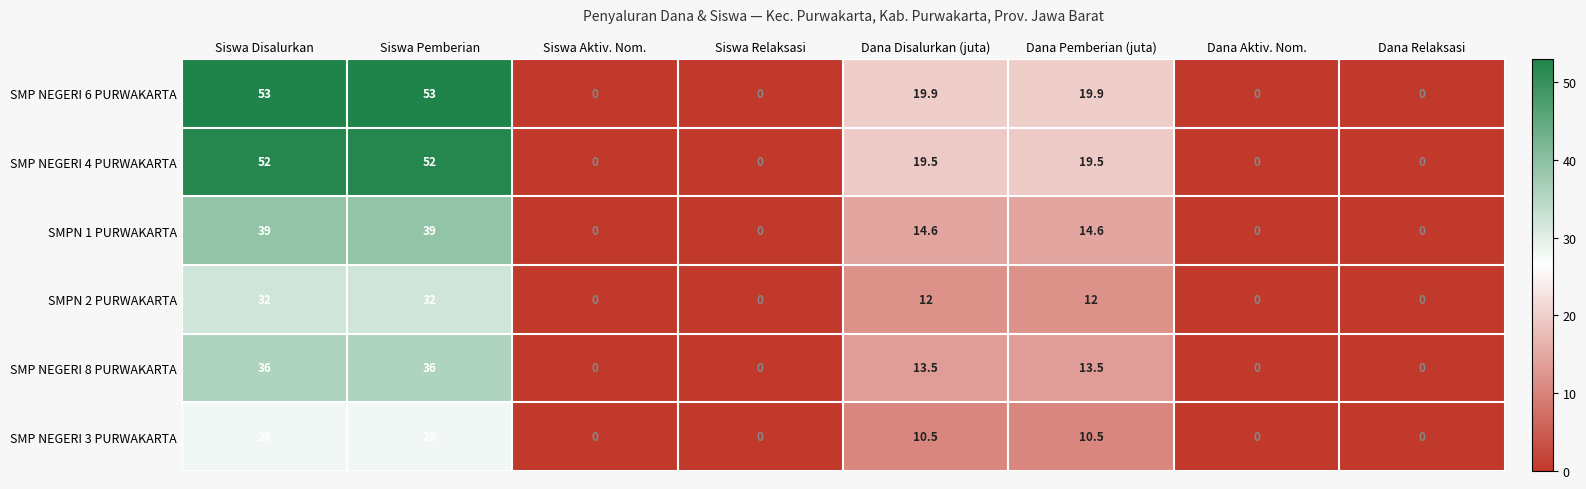

Which series has the widest spread of values?

SMP NEGERI 6 PURWAKARTA